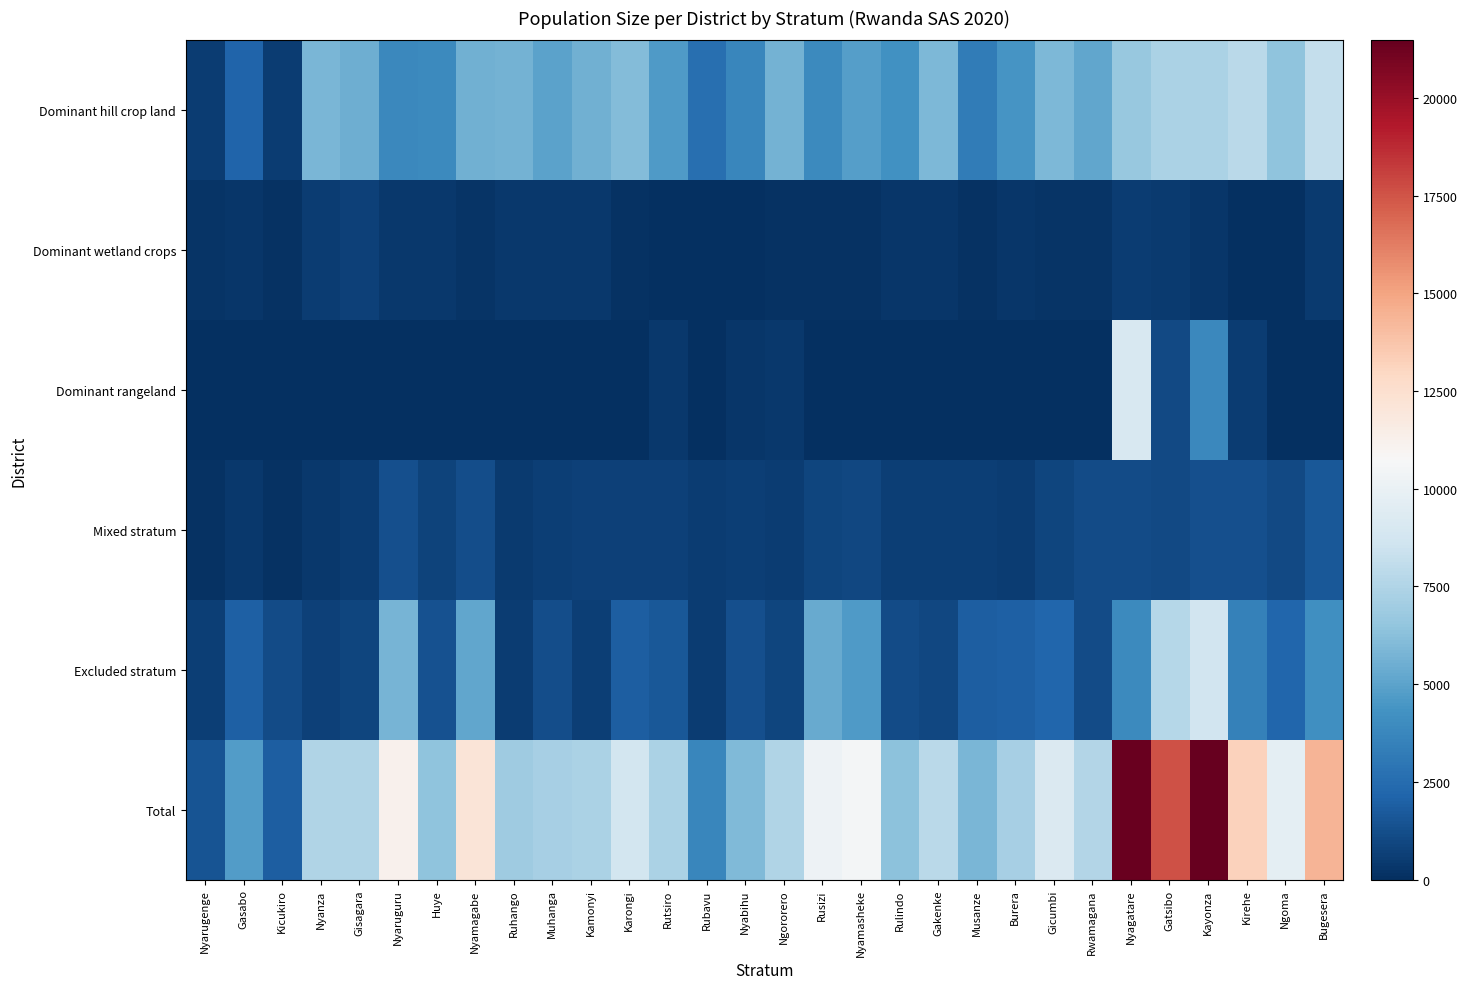

What is the spread (max minus min) of values at Nyabihu?

5969